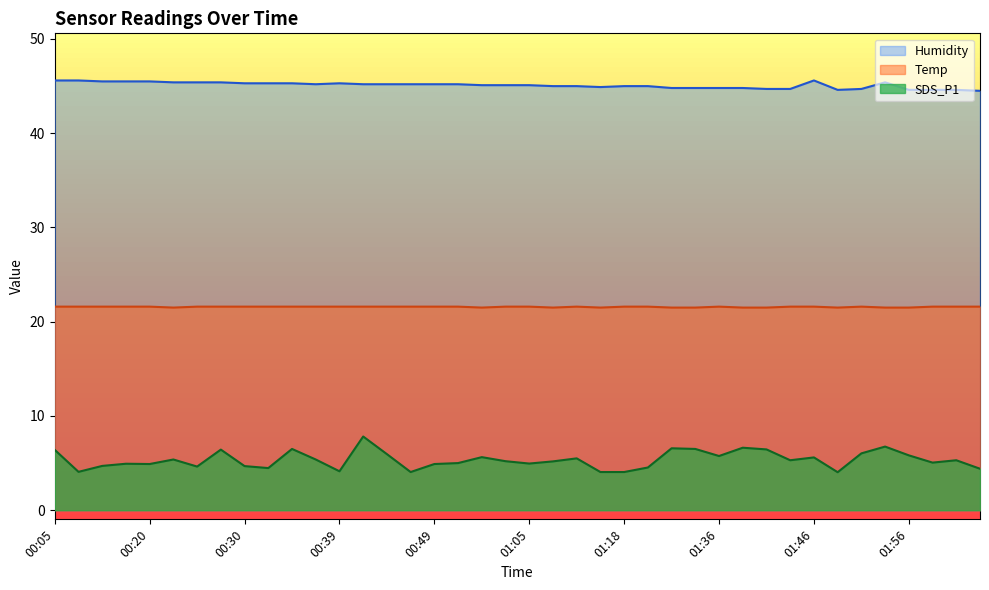

At how many categories does at least one series exceed 8?

40